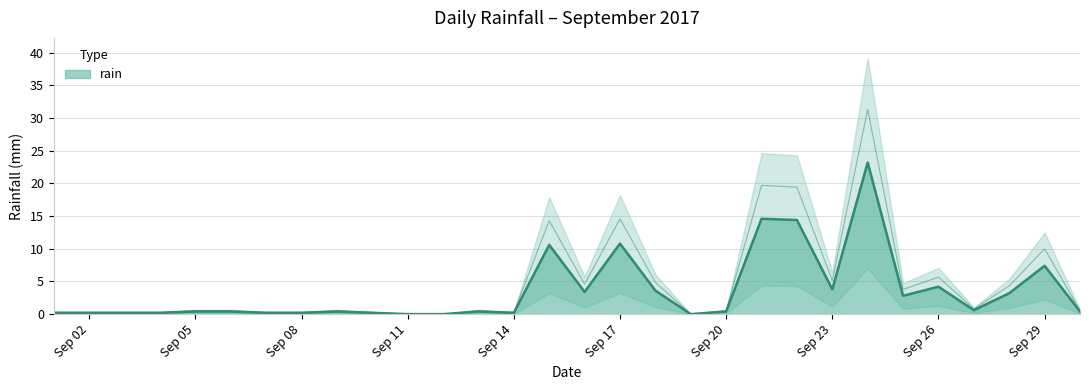

Rank the categories by value from lowest to highest.

2017-09-11, 2017-09-12, 2017-09-19, 2017-09-01, 2017-09-02, 2017-09-03, 2017-09-04, 2017-09-07, 2017-09-08, 2017-09-10, 2017-09-14, 2017-09-05, 2017-09-06, 2017-09-09, 2017-09-13, 2017-09-20, 2017-09-30, 2017-09-27, 2017-09-25, 2017-09-28, 2017-09-16, 2017-09-18, 2017-09-23, 2017-09-26, 2017-09-29, 2017-09-15, 2017-09-17, 2017-09-22, 2017-09-21, 2017-09-24